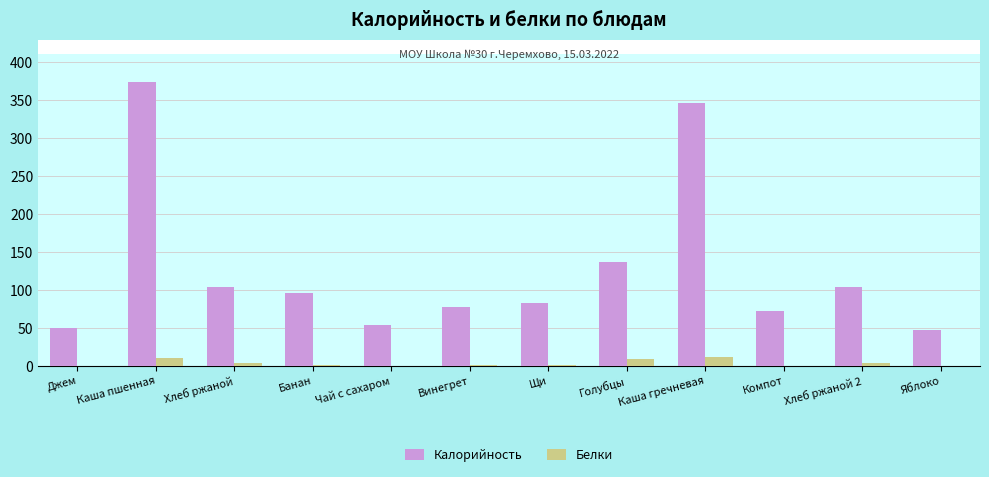

What are all the series names shown in the legend?

Калорийность, Белки